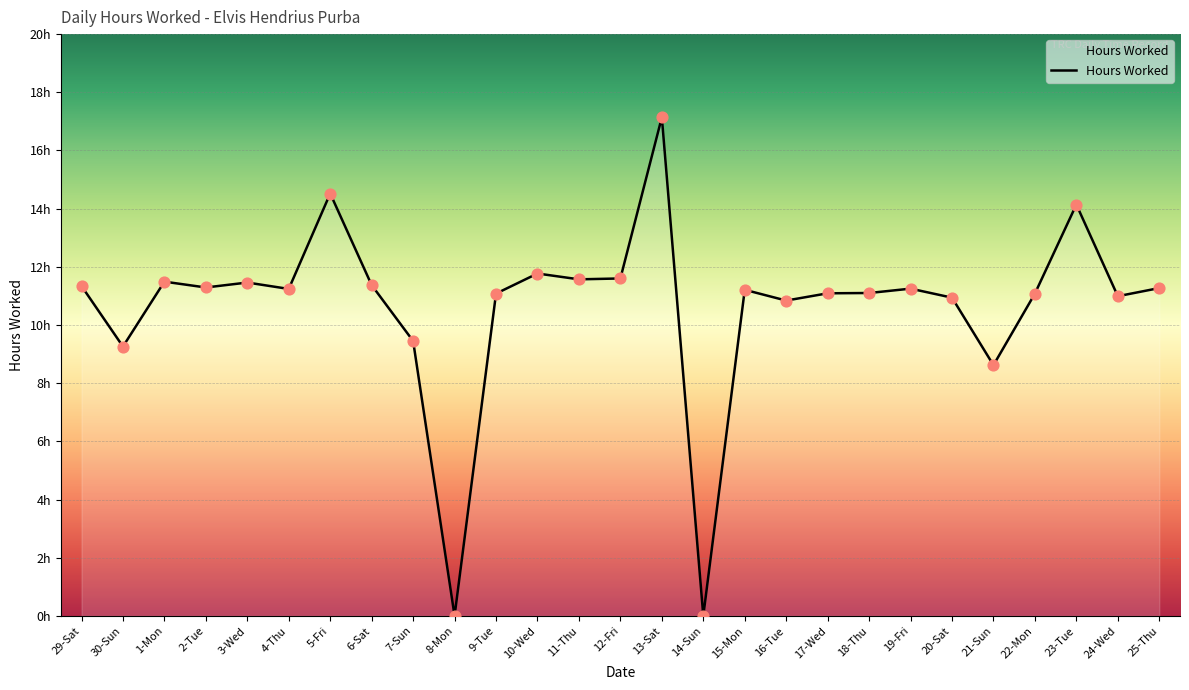

Is this an area chart (filled region under the line)?

Yes